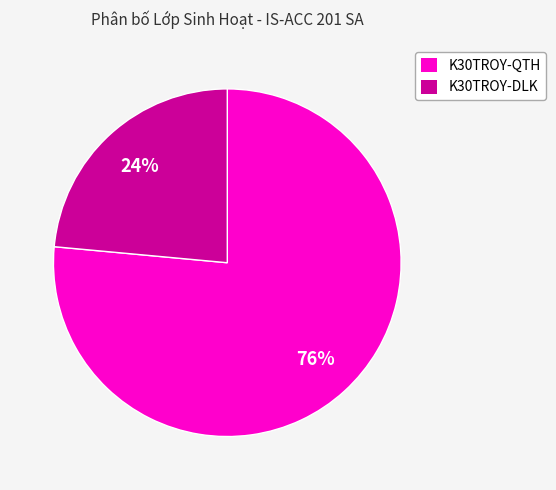

How many segments does this pie chart have?

2